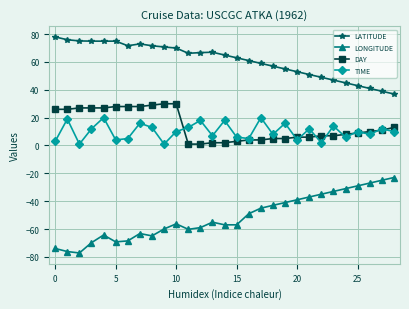

What is the maximum value for TIME?

20.0